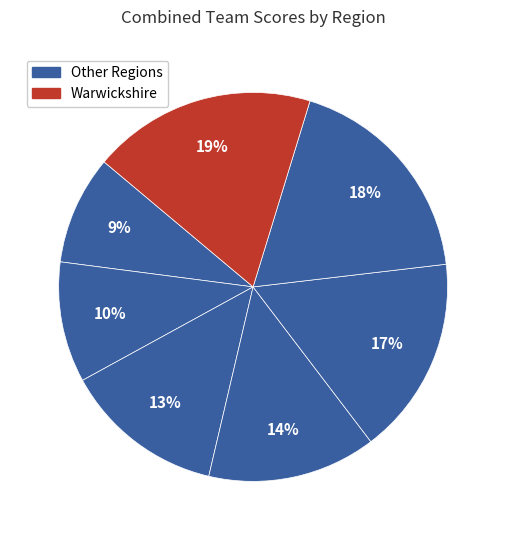

What is the largest slice in the pie chart?

Warwickshire